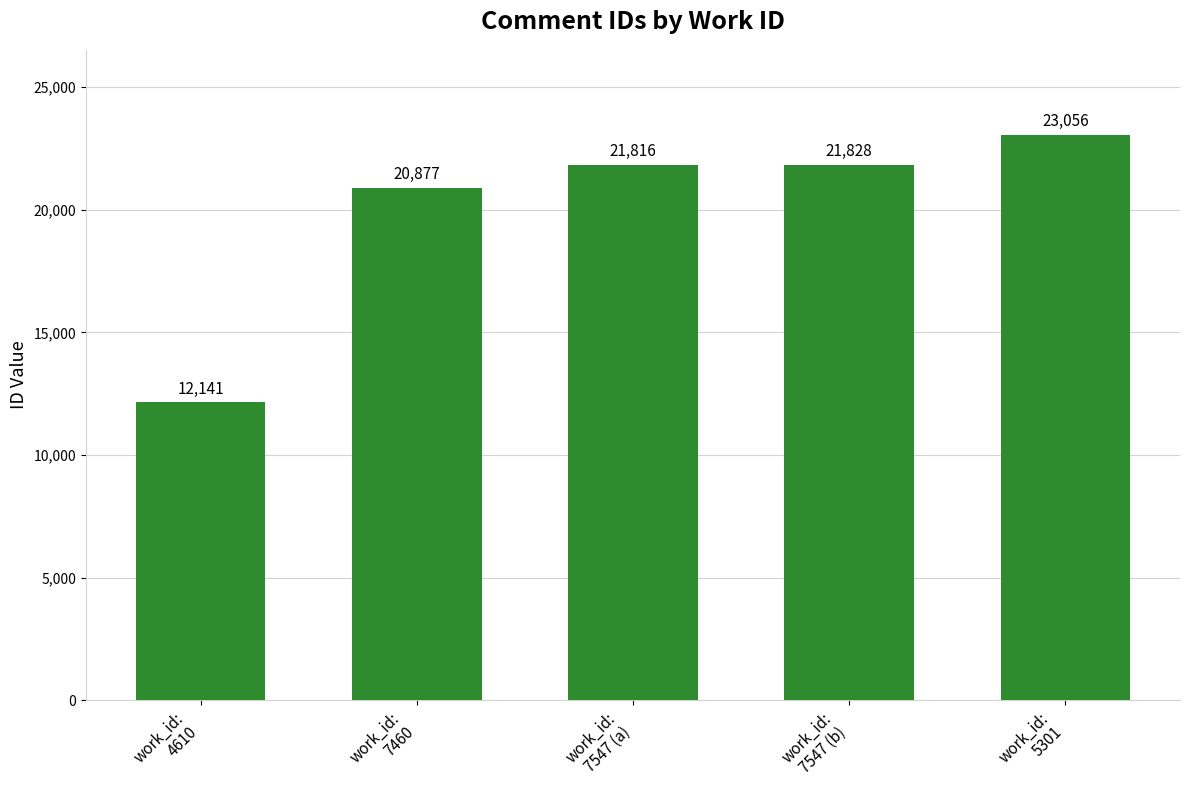

What position from the right is work_id:
7547 (a)?

3